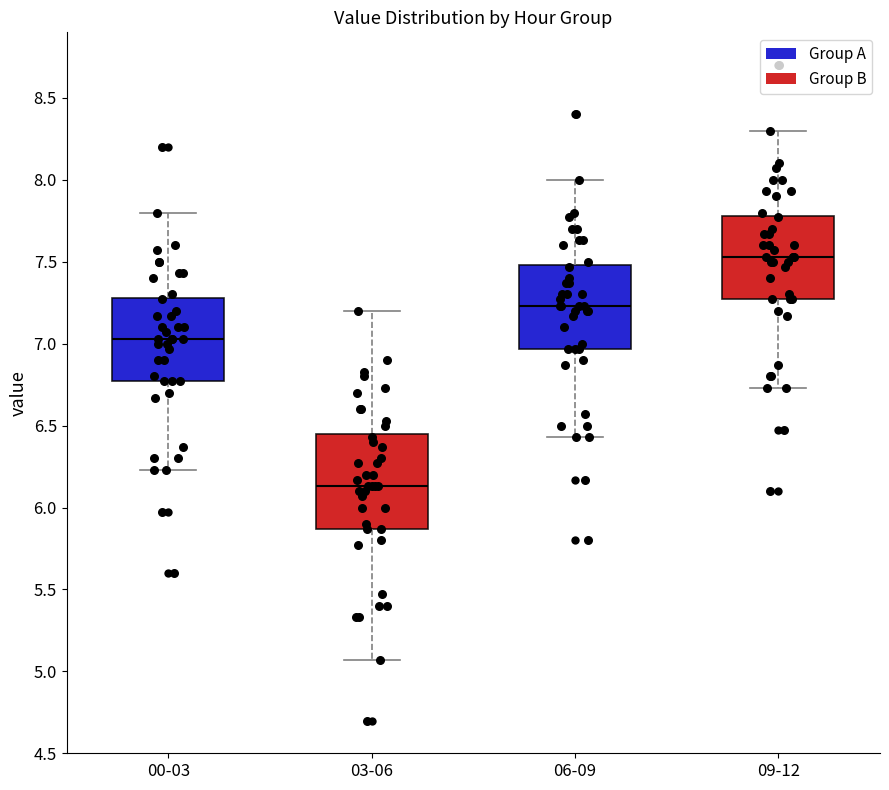

Reading left to right, read every box against the y-axis: the position of its median line, the range the box covers, and the ends of its whiskers. The values are not printed on the chart, so give them approximately, as read against the axis.

00-03: median 7.05, box 6.75 to 7.30, whiskers 6.25 to 7.80
03-06: median 6.15, box 5.85 to 6.45, whiskers 5.05 to 7.20
06-09: median 7.25, box 6.95 to 7.50, whiskers 6.45 to 8.00
09-12: median 7.55, box 7.25 to 7.80, whiskers 6.75 to 8.30